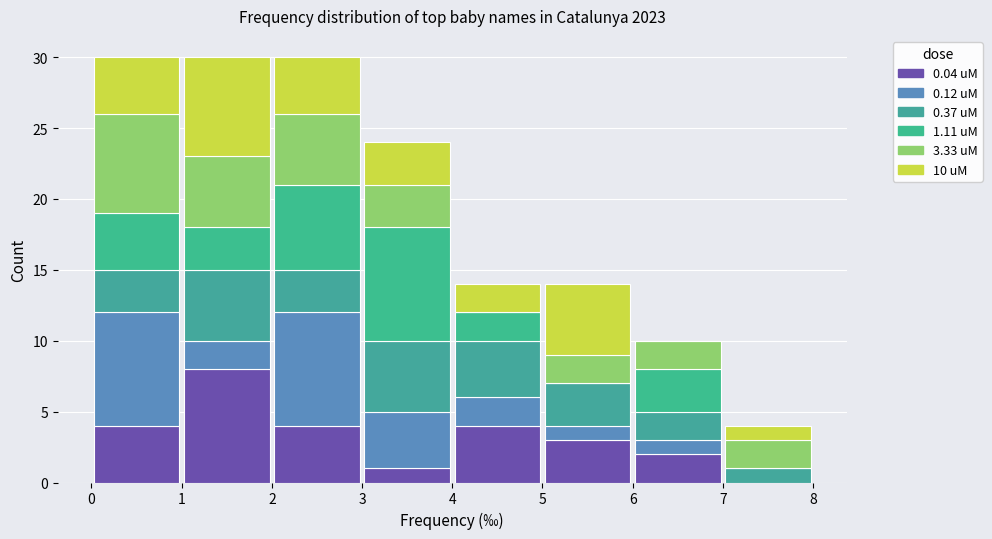

Reading left to right, list every stacked bar in this chart as the range it spans on the x-axis followed by its total height. The values are not printed on the chart, so give them approximately, as read against the axis.

0 to 1: 30
1 to 2: 30
2 to 3: 30
3 to 4: 24
4 to 5: 14
5 to 6: 14
6 to 7: 10
7 to 8: 4